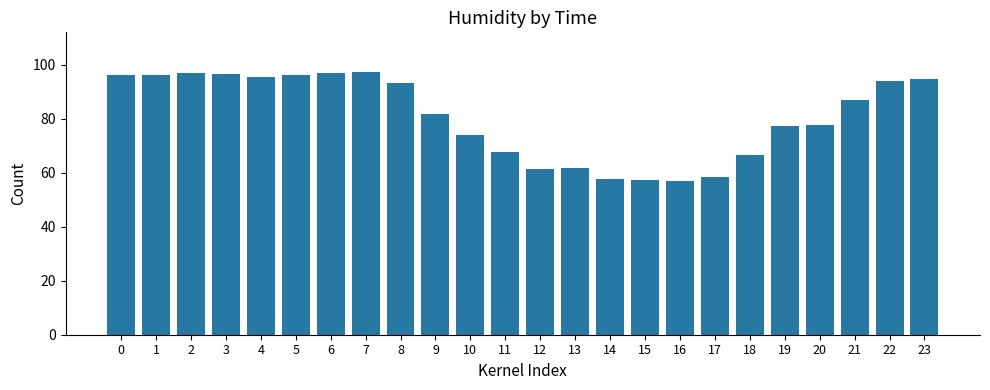

How many values exceed 86?

12